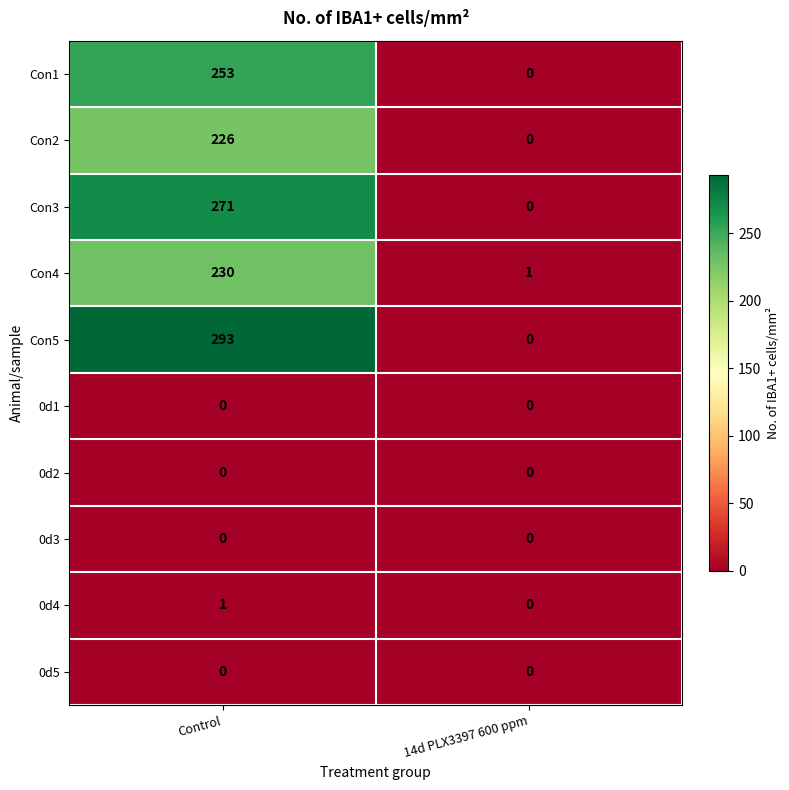

Which series changed the most between Control and 14d PLX3397 600 ppm?

Con5